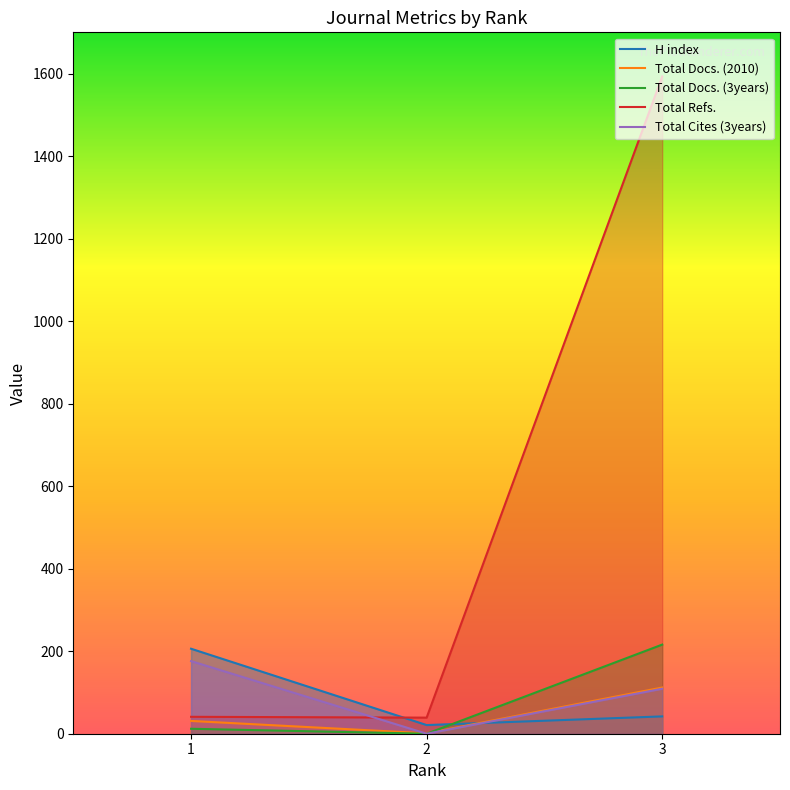

Does the chart display data point markers on the line(s)?

No